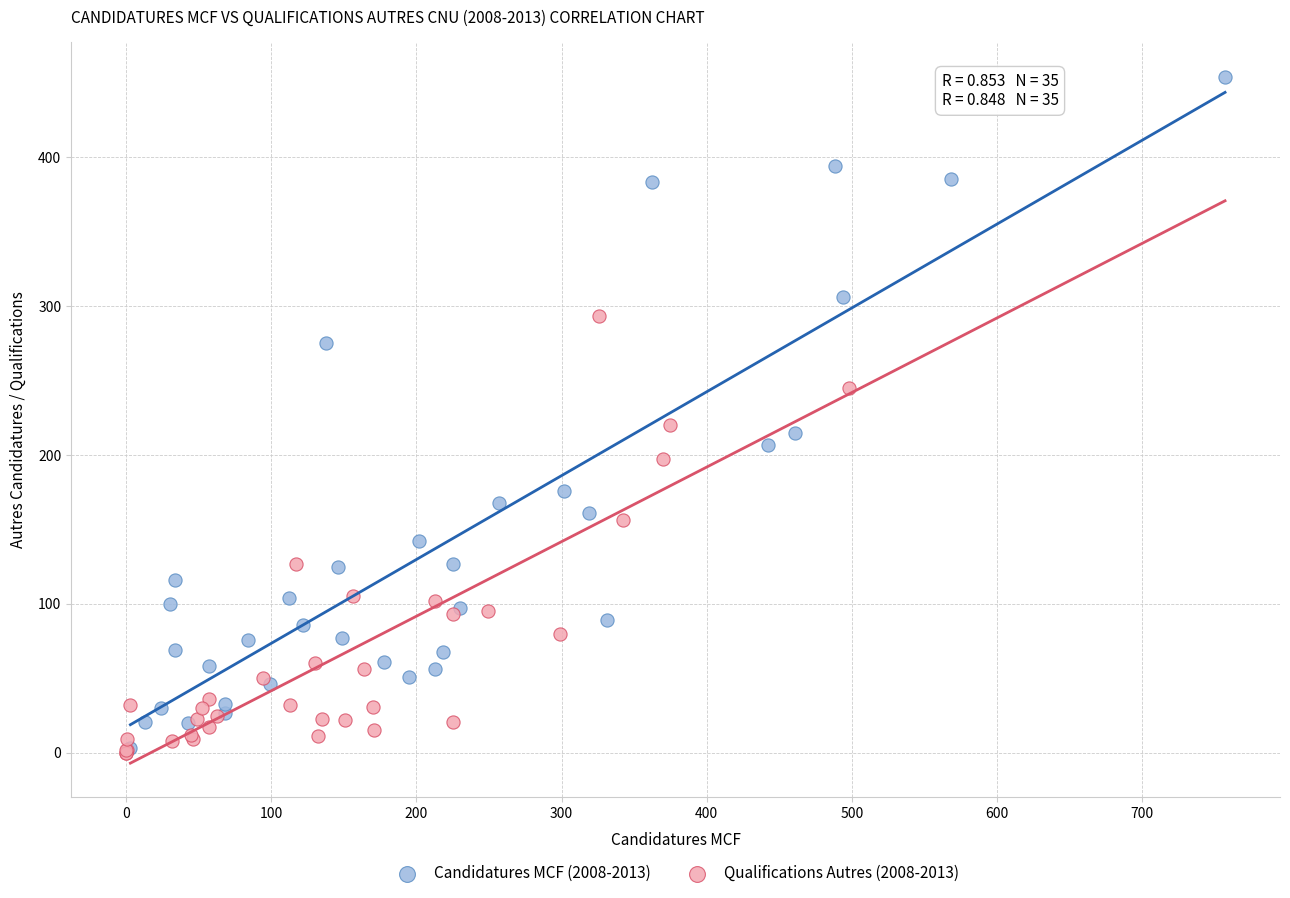

Which series has the largest Y range (max minus min)?

Candidatures MCF (2008-2013)